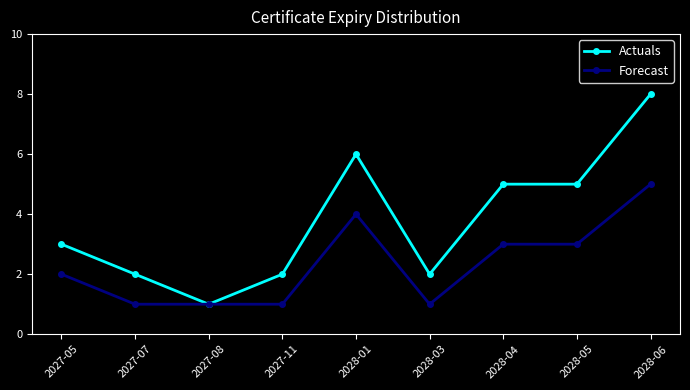

The Forecast series shows 3 at 2028-05. True or false?

True